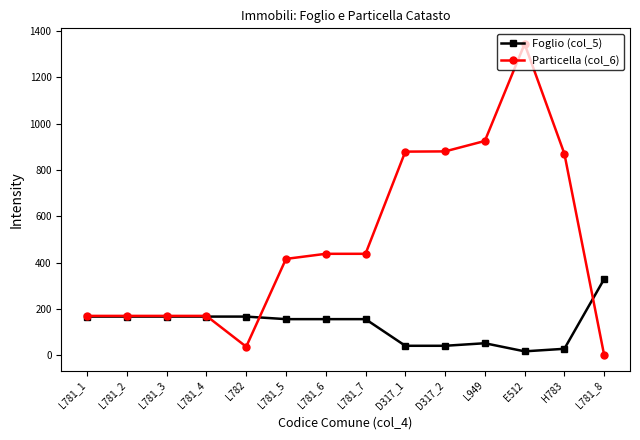

What position from the left is L781_4?

4